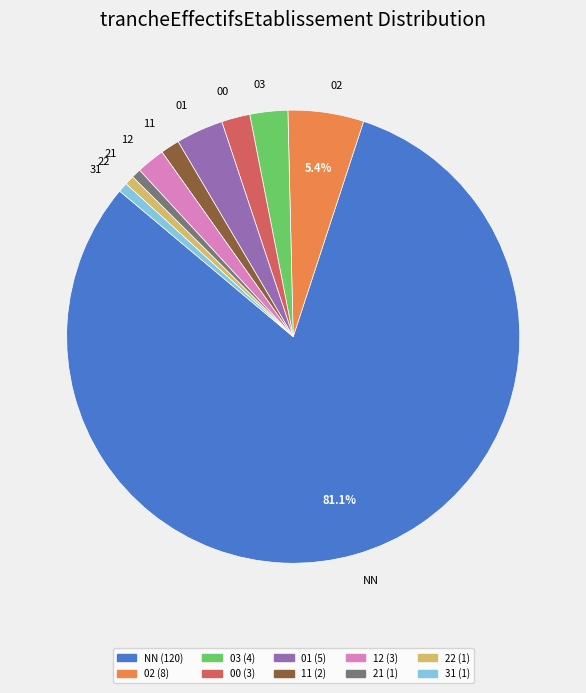

The 21 slice represents 12% of the pie. True or false?

False